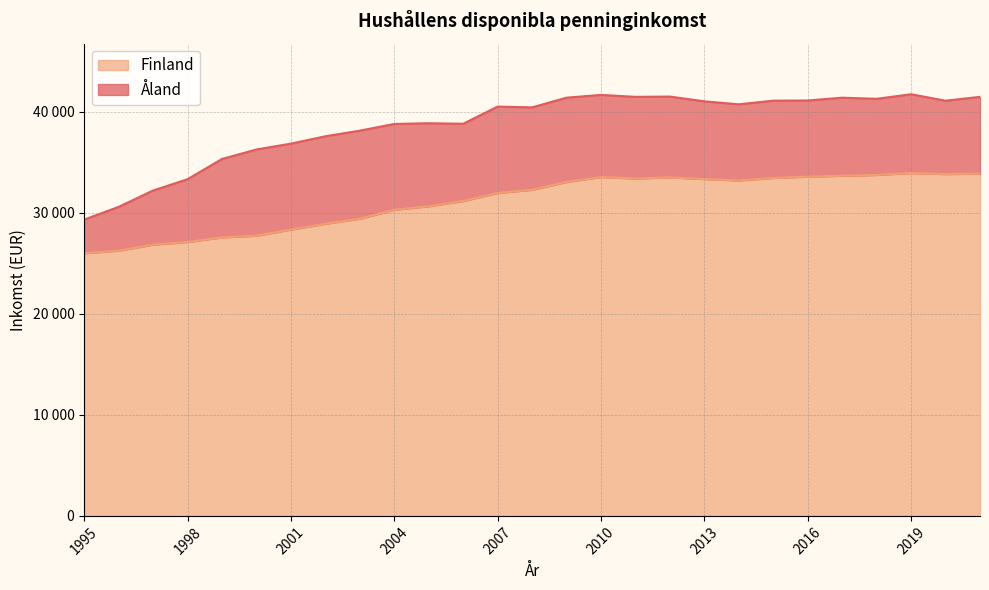

The Finland series shows 12831 at 2005. True or false?

False